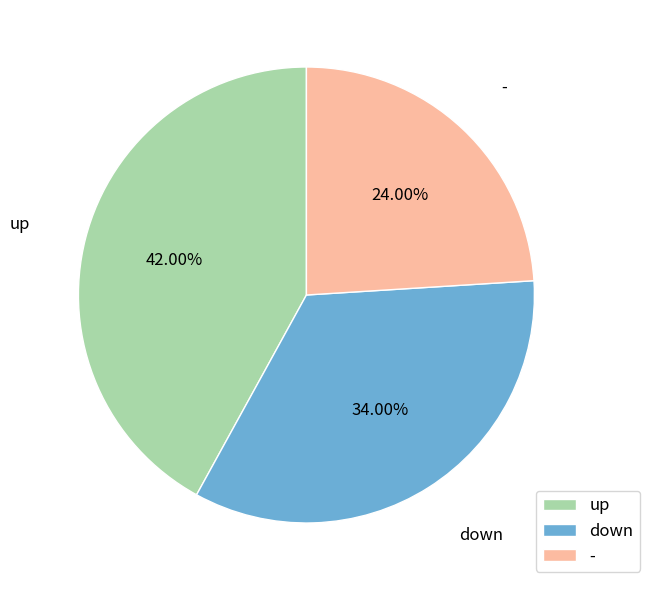

To the nearest percent, what percentage of the pie is up?

42%